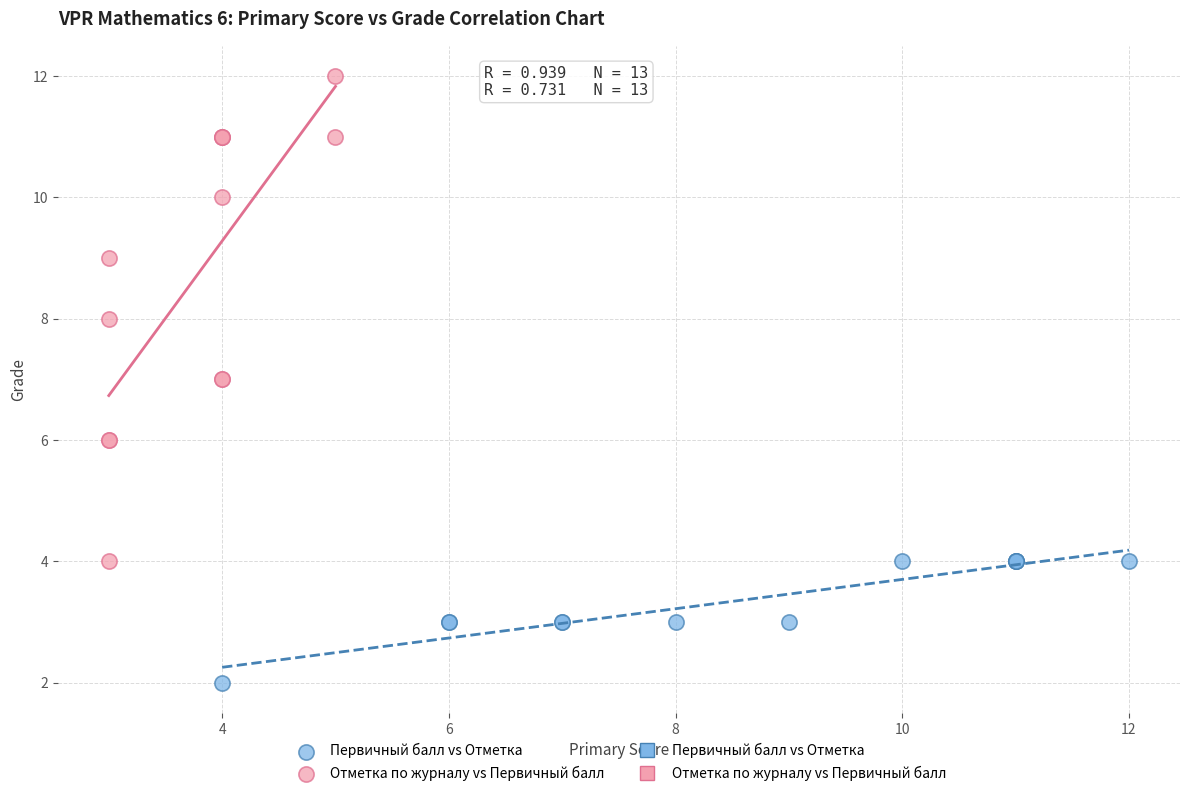

Which series contains the highest Y value?

Отметка по журналу vs Первичный балл